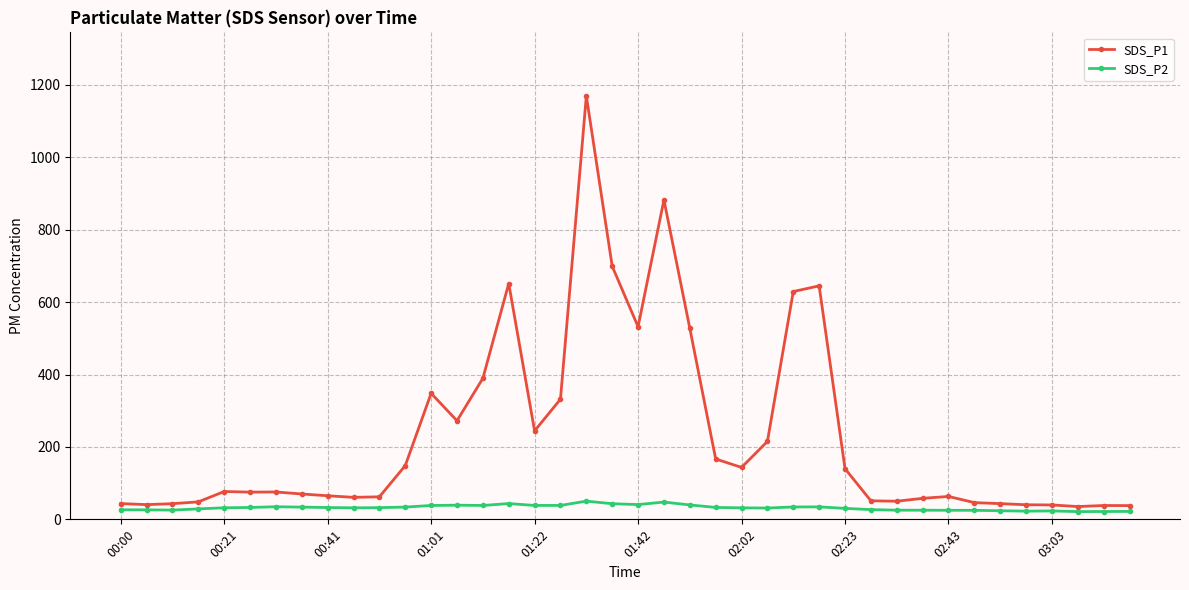

True or false: SDS_P1 has more than 2 points higher than both neighbors.

True